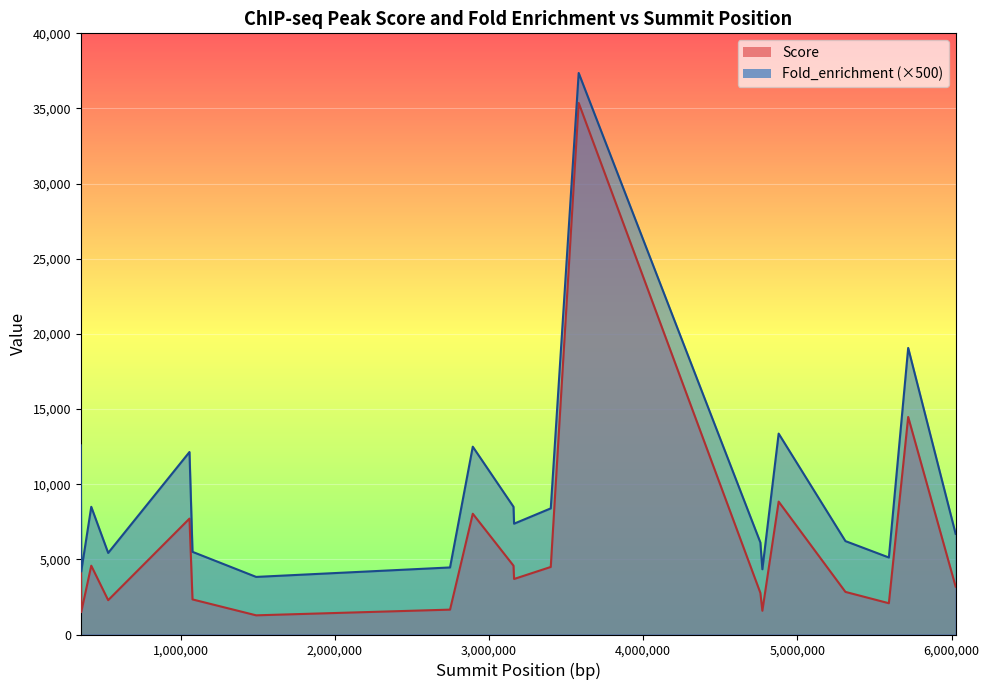

What value does the Score series have at 3162649?

3694.6